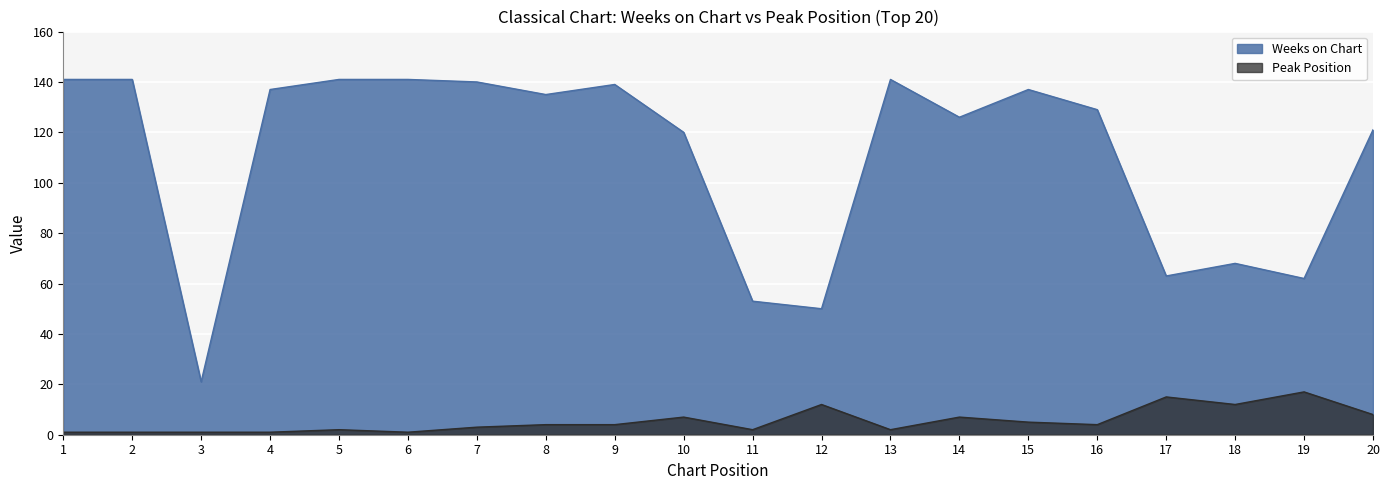

Which series has the largest total across all categories?

Weeks on Chart